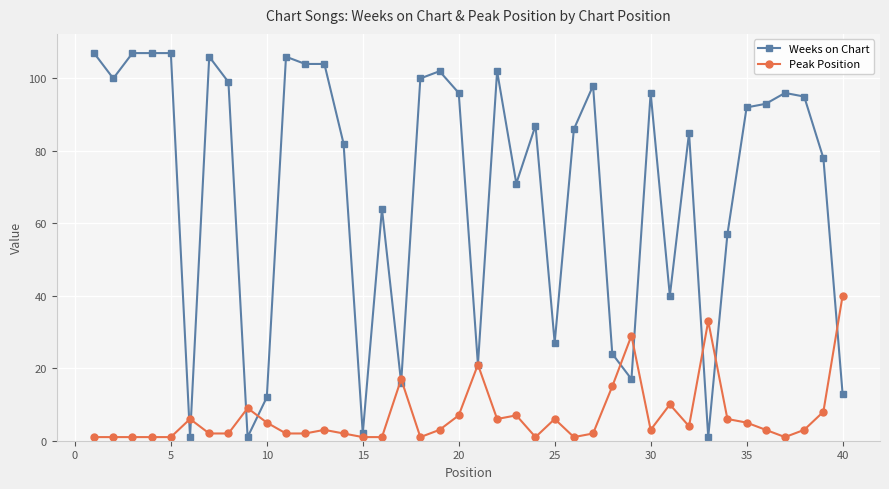

True or false: Weeks on Chart and Peak Position cross at least once.

True